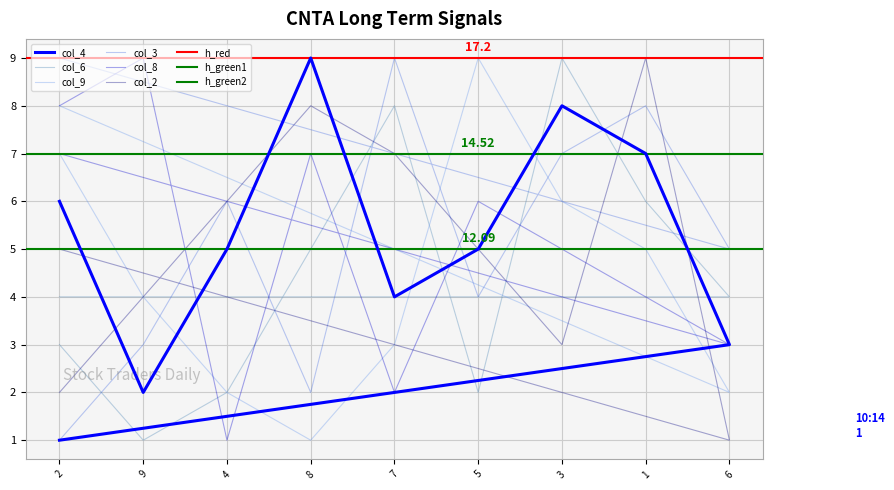

Where do col_6 and col_2 first cross each other?

2 and 9